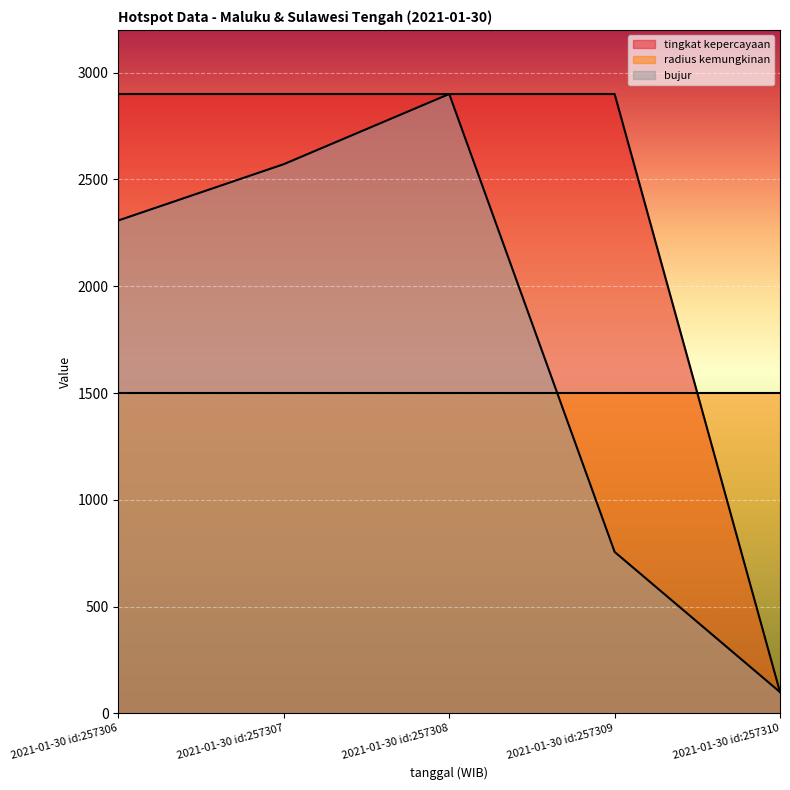

The bujur series shows 4516.7 at 2021-01-30 id:257308. True or false?

False